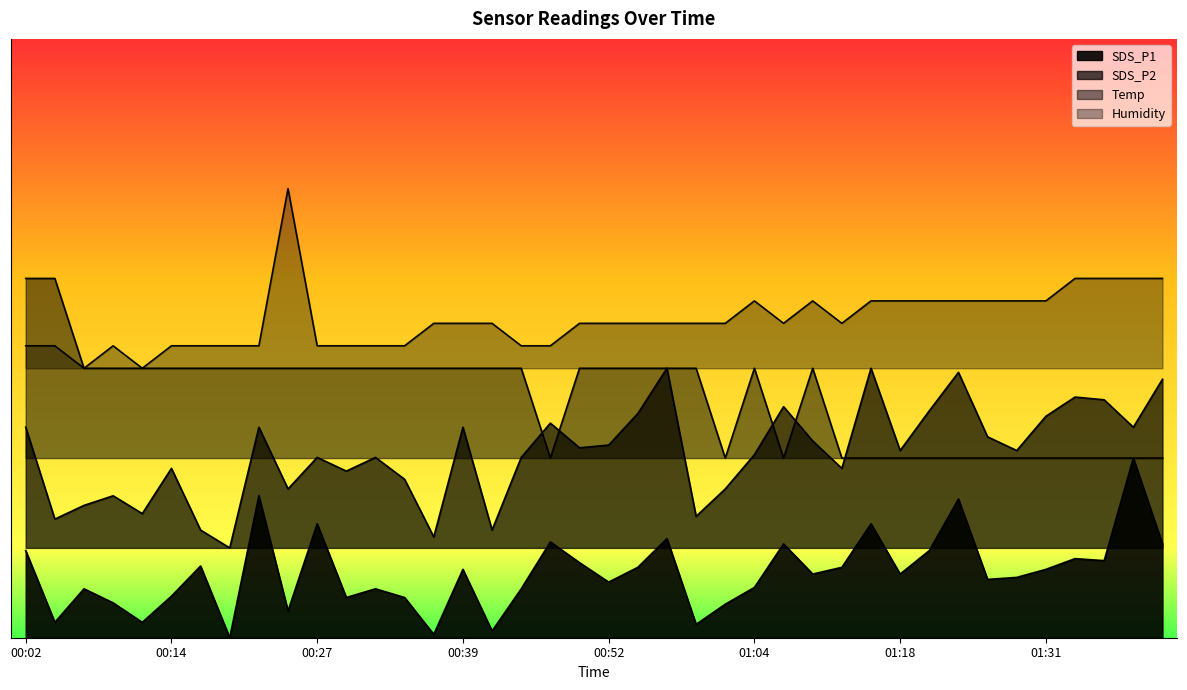

Count the Temp values in the range 0 to 1.

40